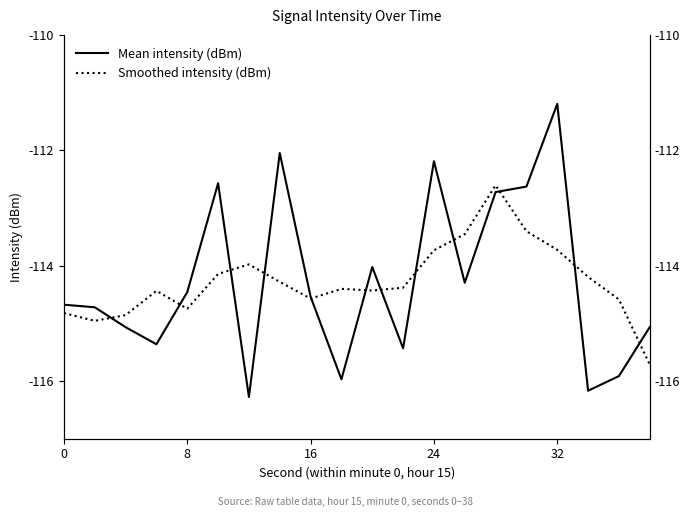

True or false: Mean intensity (dBm) has a value of -116.2 at 17.

True